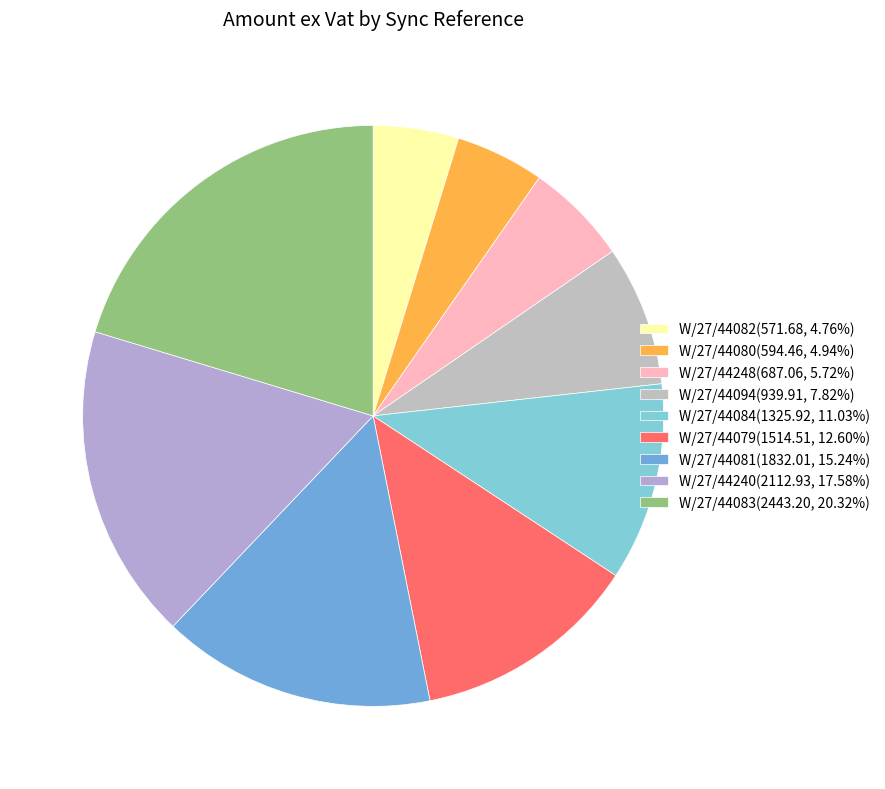

How many slices are in this pie chart?

9